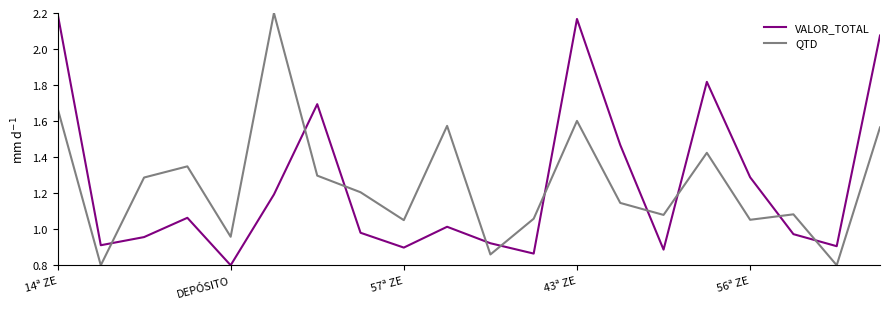

What is the minimum value shown in the chart?

0.8